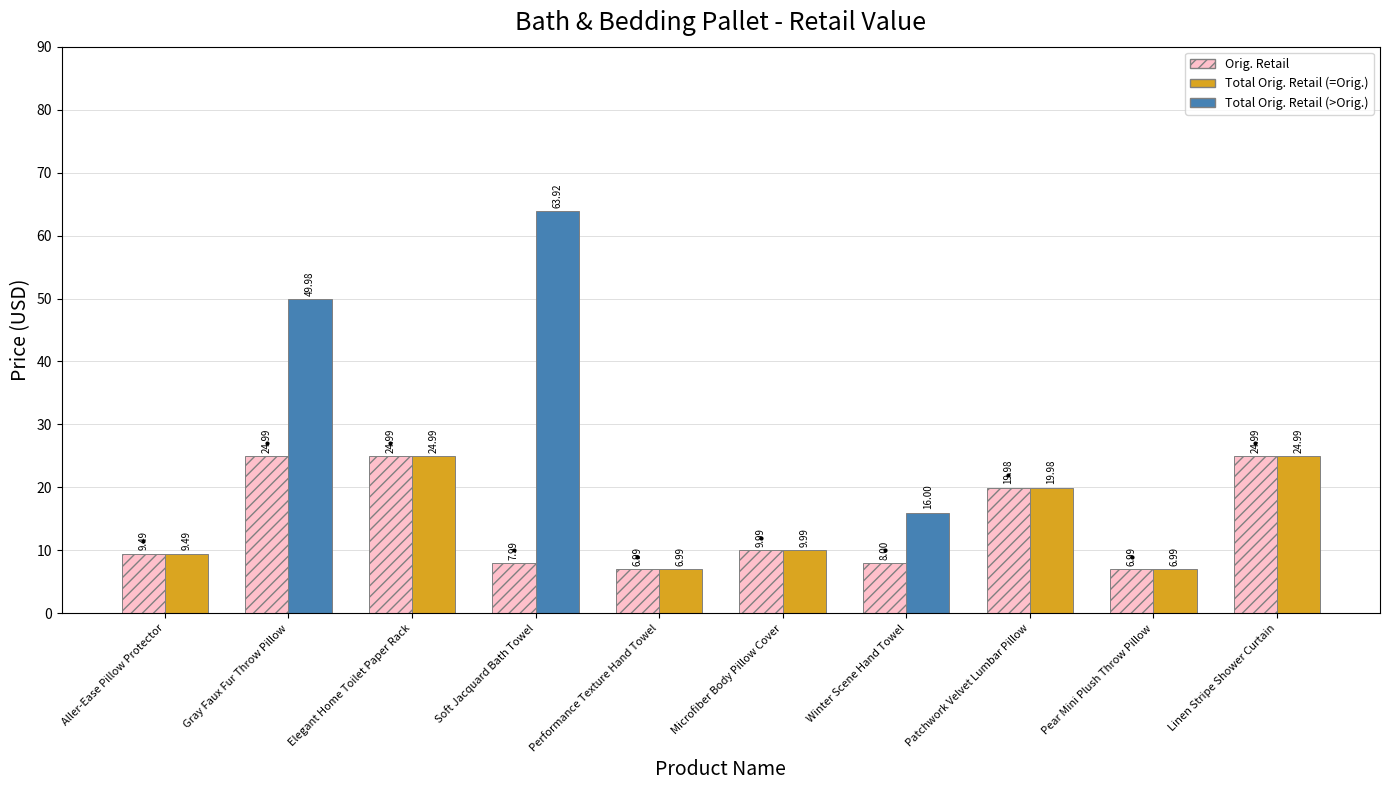

What is the sum of the values at Pear Mini Plush Throw Pillow and Soft Jacquard Bath Towel?

15.0